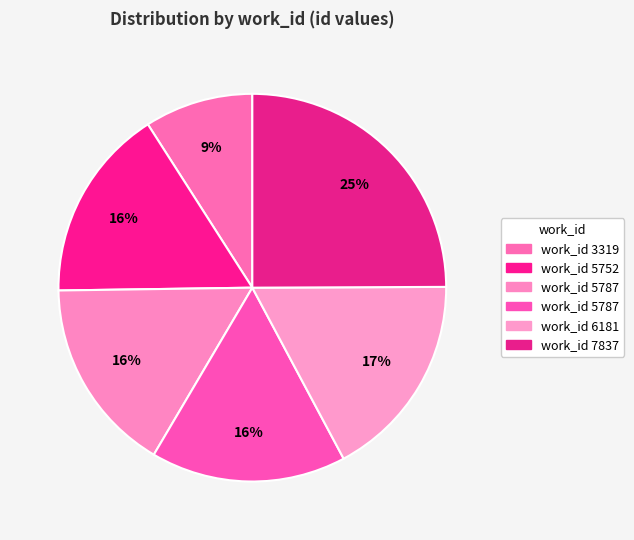

Which category has the smallest portion of the pie?

3319